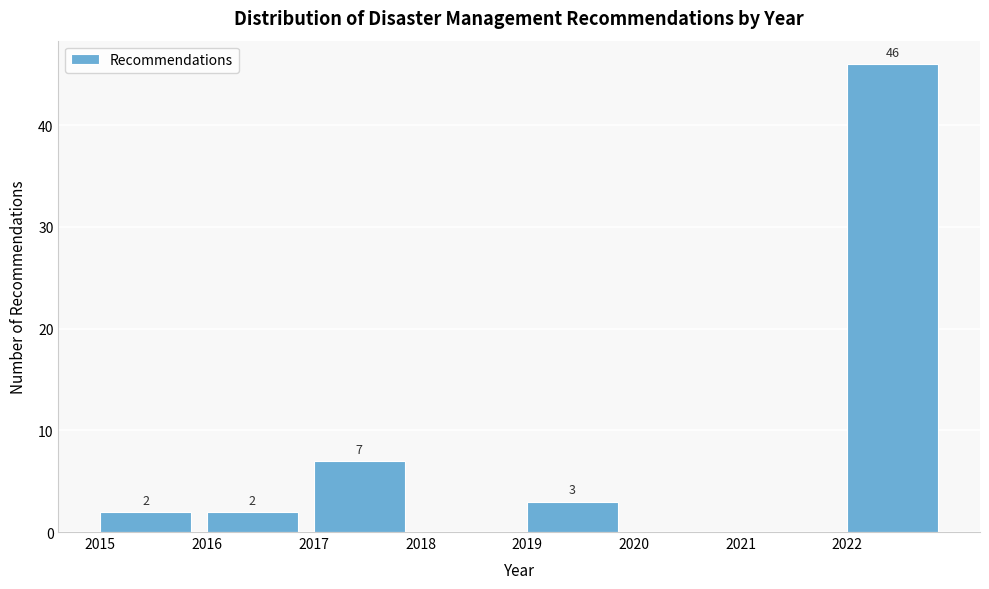

Which range on the x-axis has the tallest bar?

2022 to 2023